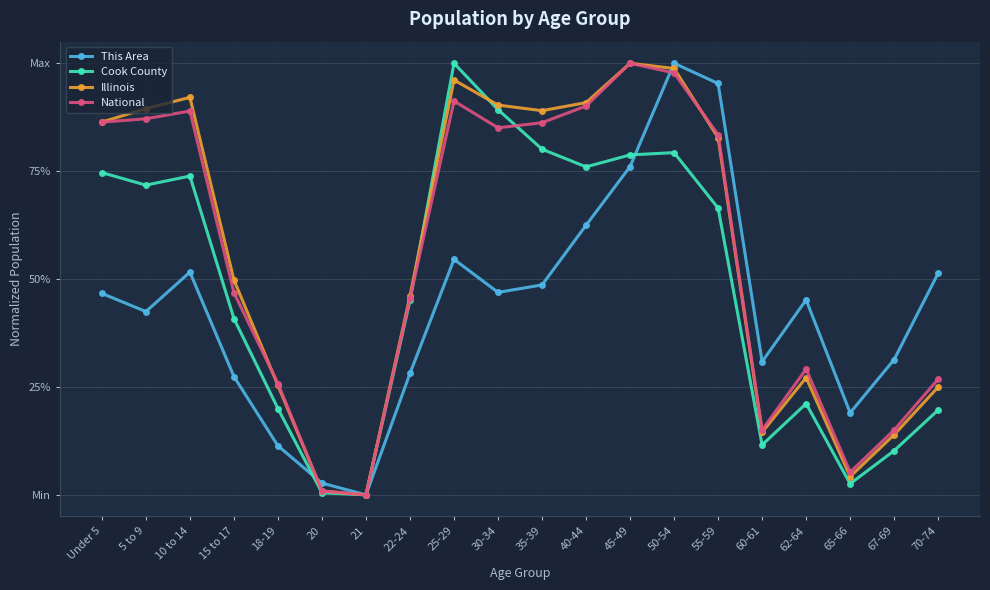

Is this an area chart (filled region under the line)?

No